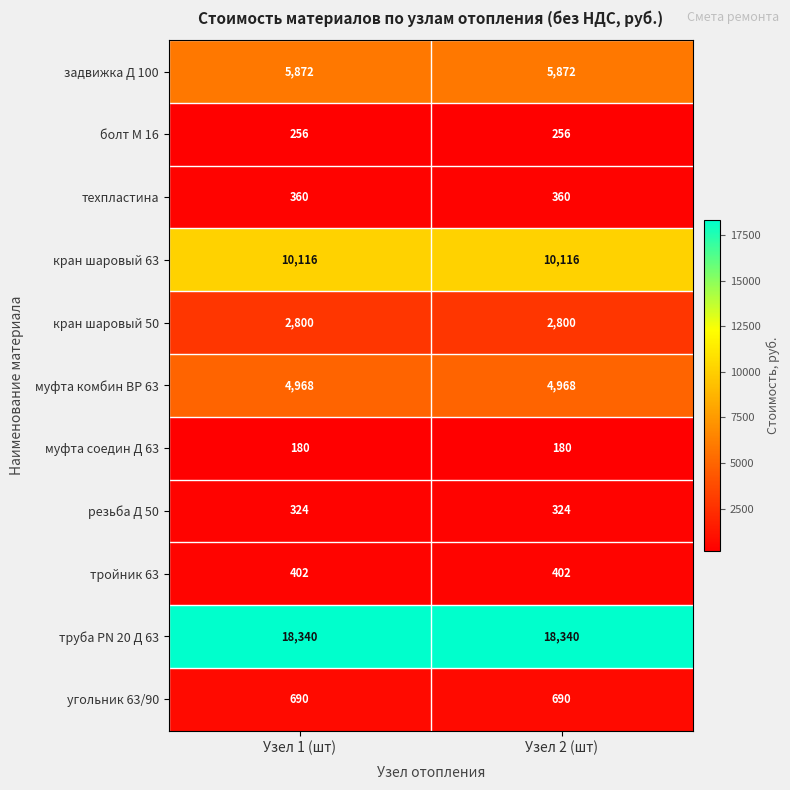

What is the smallest value displayed?

180